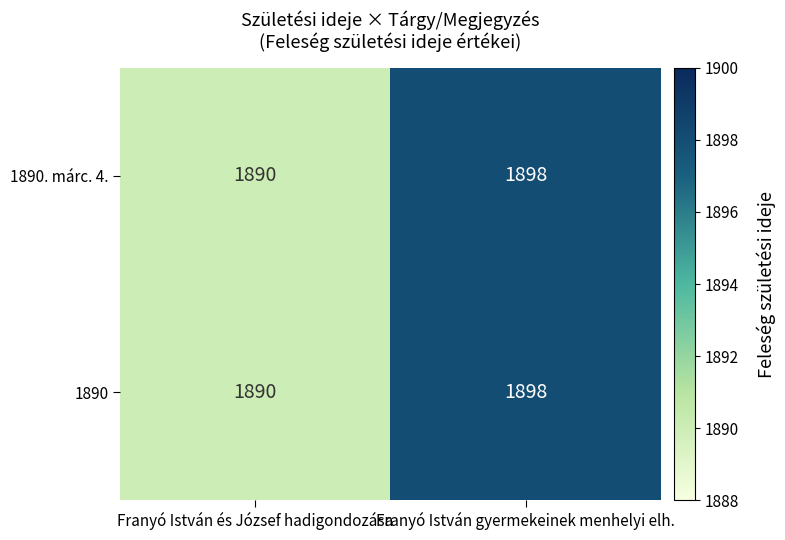

What is the greatest value displayed?

1898